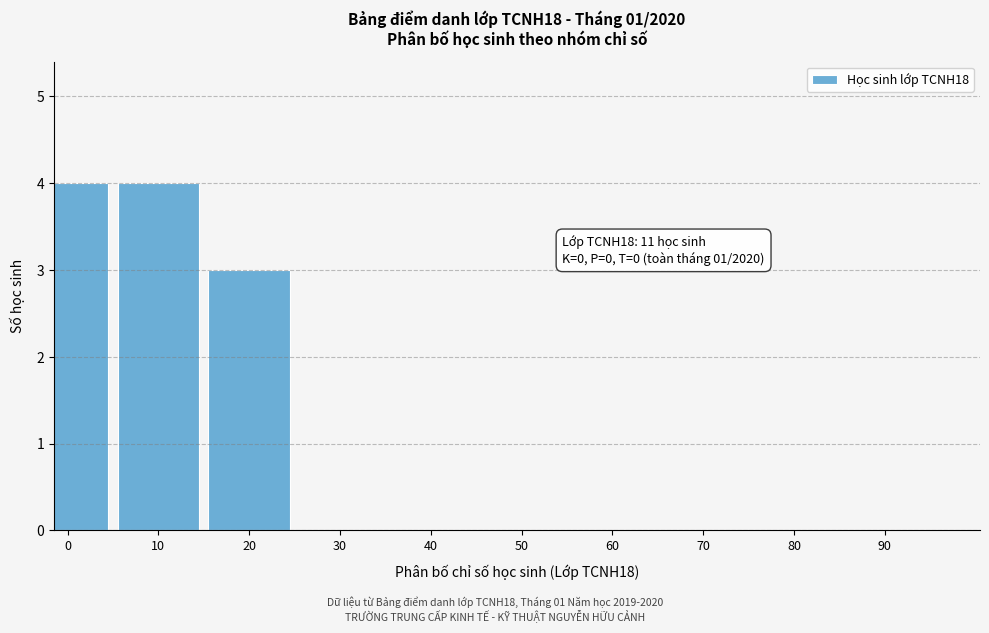

Reading left to right, extract all data points from this chart.

0=4	10=4	20=3	30=0	40=0	50=0	60=0	70=0	80=0	90=0